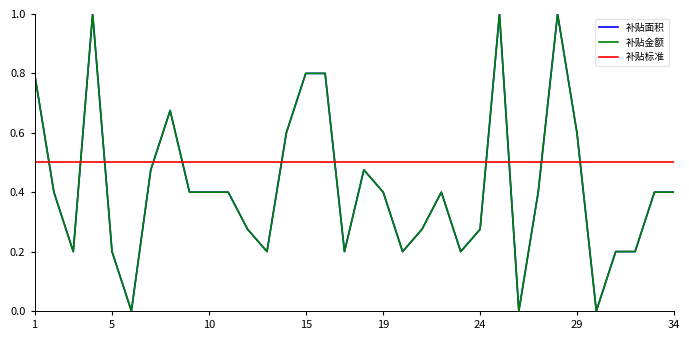

True or false: 补贴面积 has a value of 0.1 at 31.

False